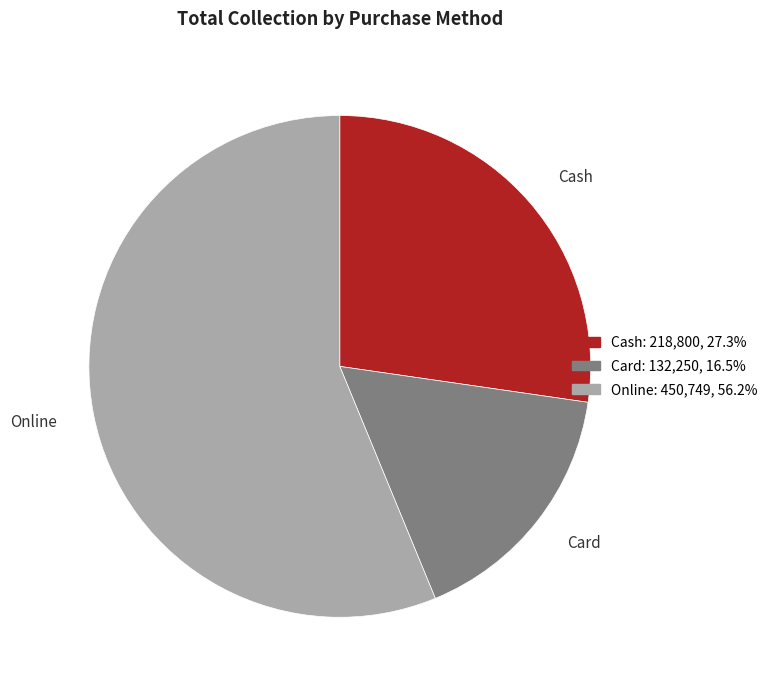

Does Card represent more than half of the total?

No